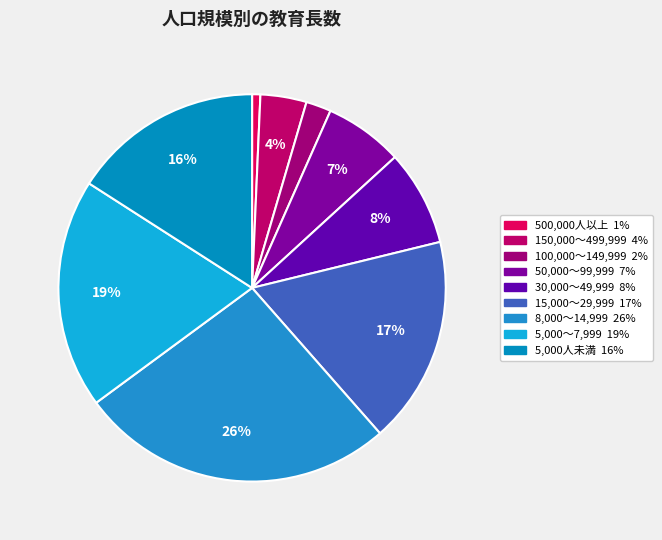

What percentage is NOT represented by 30,000～49,999?

92.0%